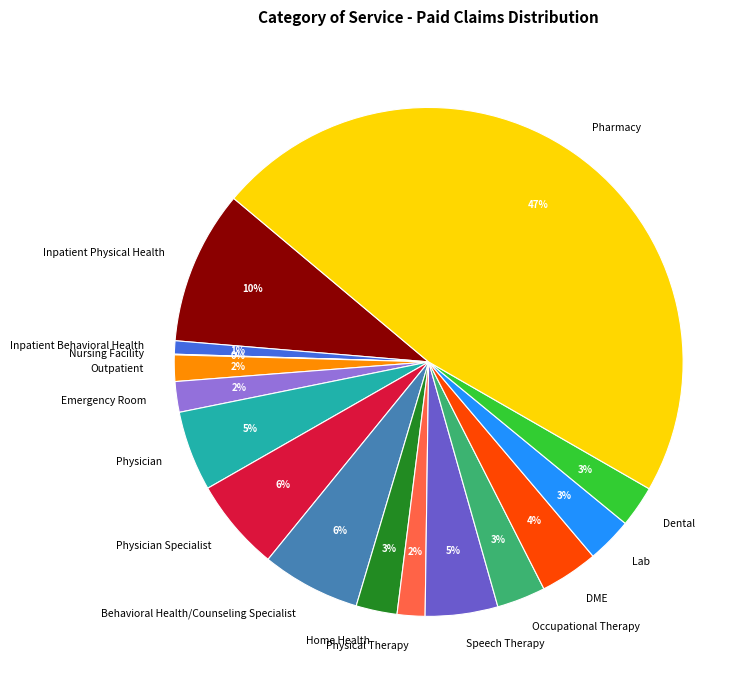

Which slice is the largest?

Pharmacy